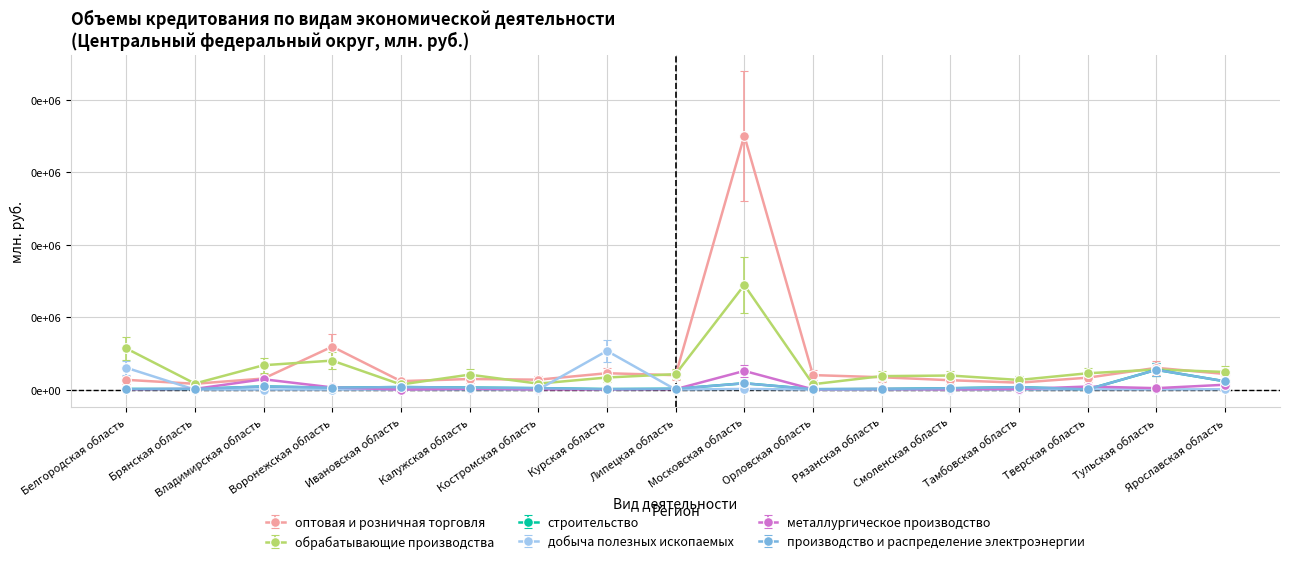

Does the chart have visible grid lines?

Yes